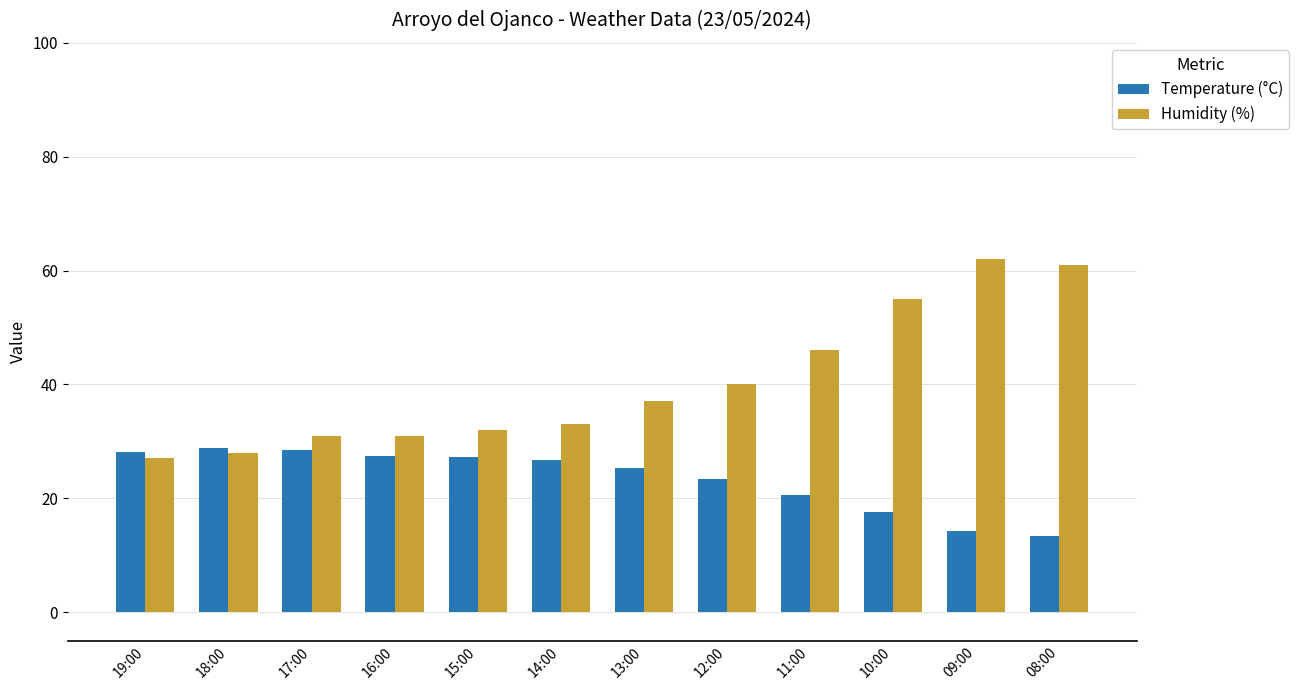

True or false: Temperature (°C) has a value of 14.9 at 16:00.

False